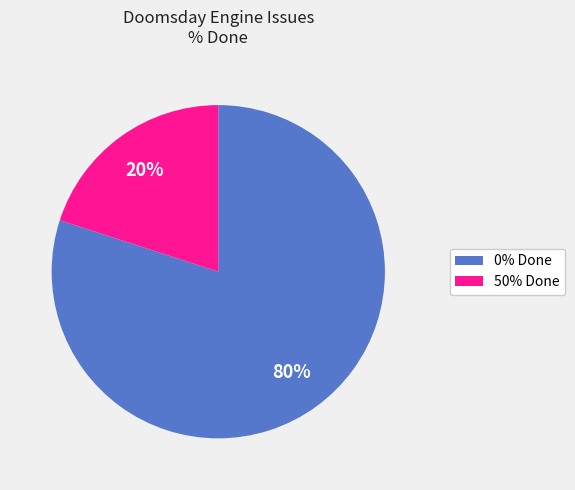

Does any single category account for the majority?

Yes